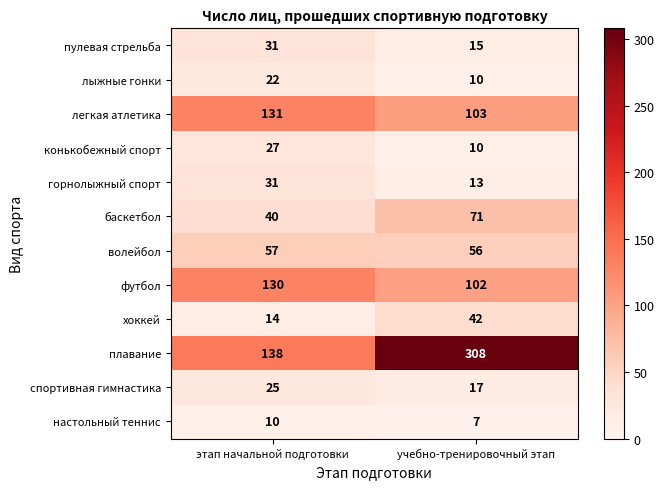

What is the smallest value displayed?

7